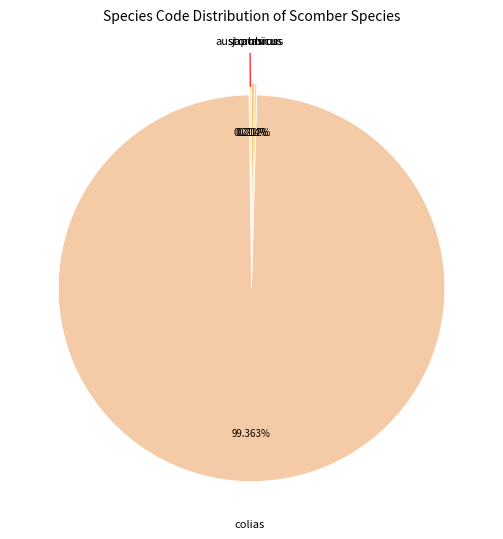

Which category has the biggest portion of the pie?

colias